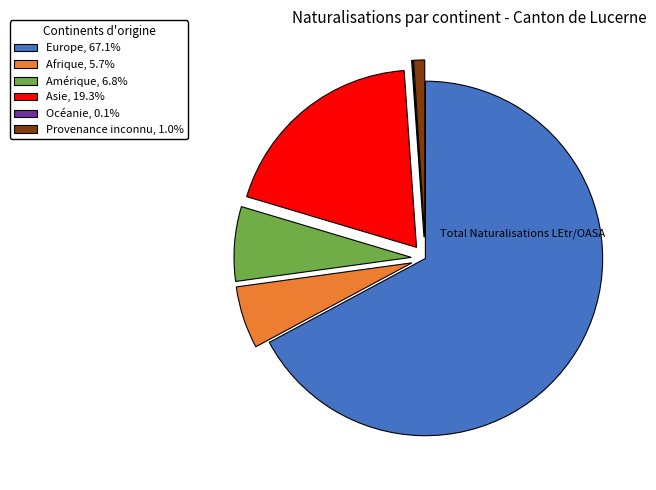

Is the sum of Amérique, 6.8% and Europe, 67.1% greater than half?

Yes